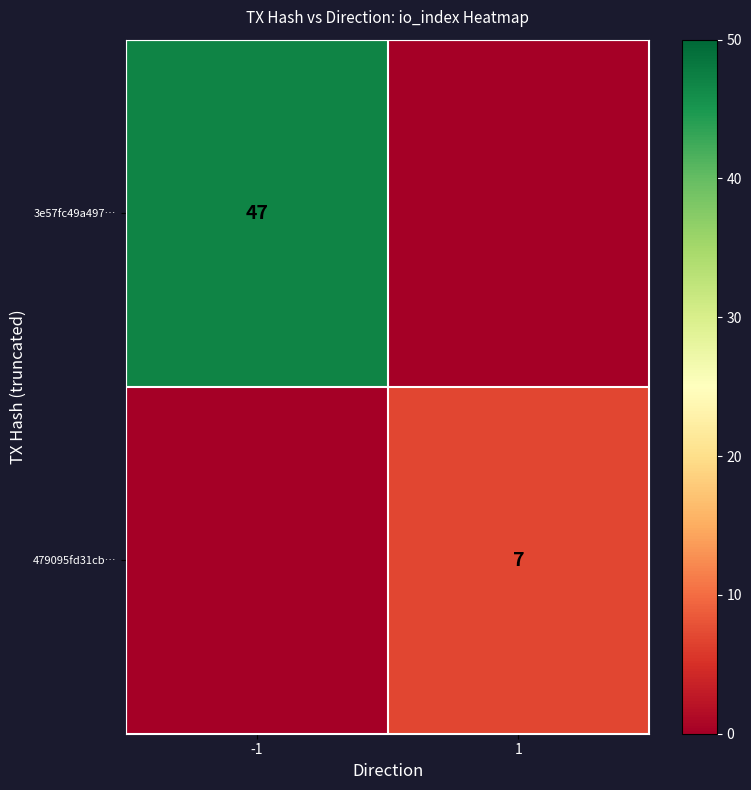

Is the value of 3e57fc49a497… at -1 greater than the value of 479095fd31cb… at 1?

Yes